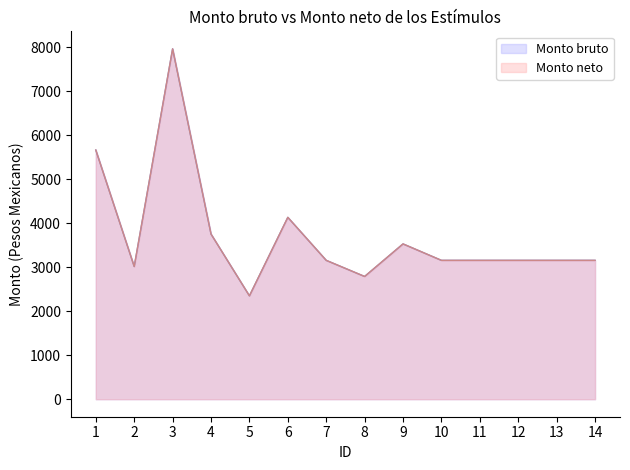

True or false: Monto bruto has a value of 3155.2 at 7.

True